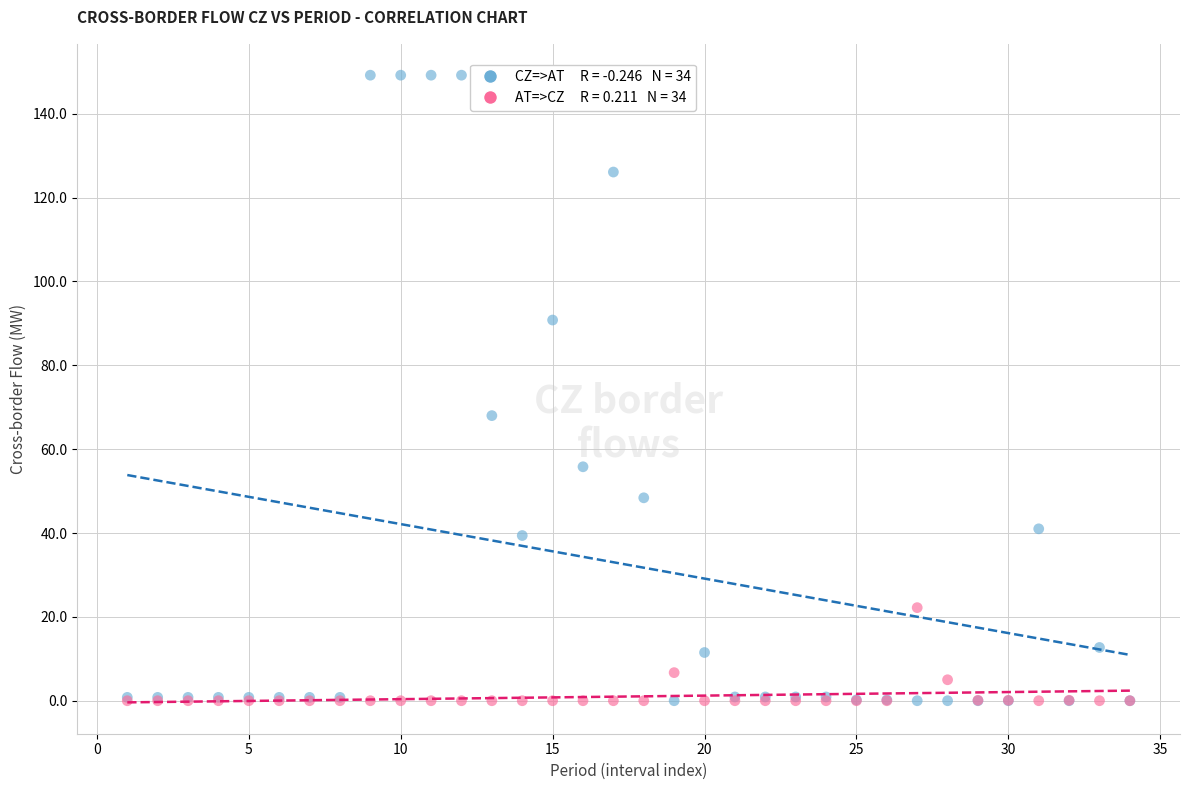

Across all series, what Y value is closest to 74?

68.0